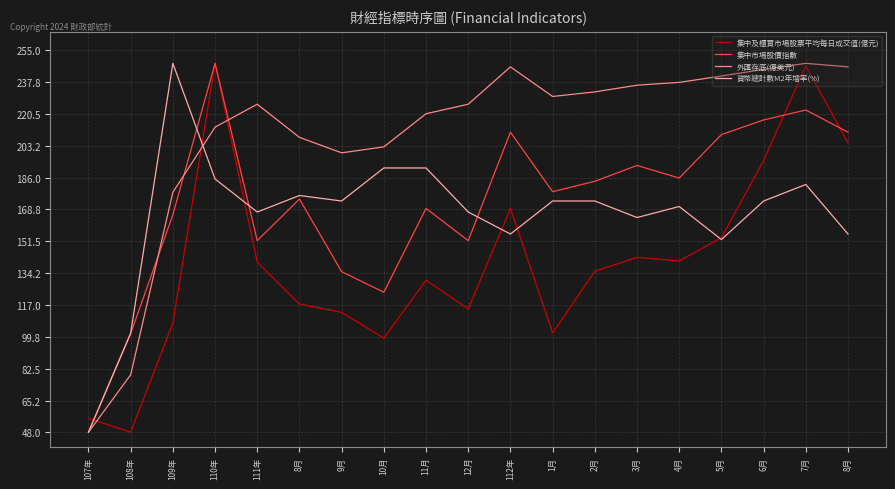

What are all the series names shown in the legend?

集中及櫃買市場股票平均每日成交值(億元), 集中市場股價指數, 外匯存底(億美元), 貨幣總計數M2年增率(%)